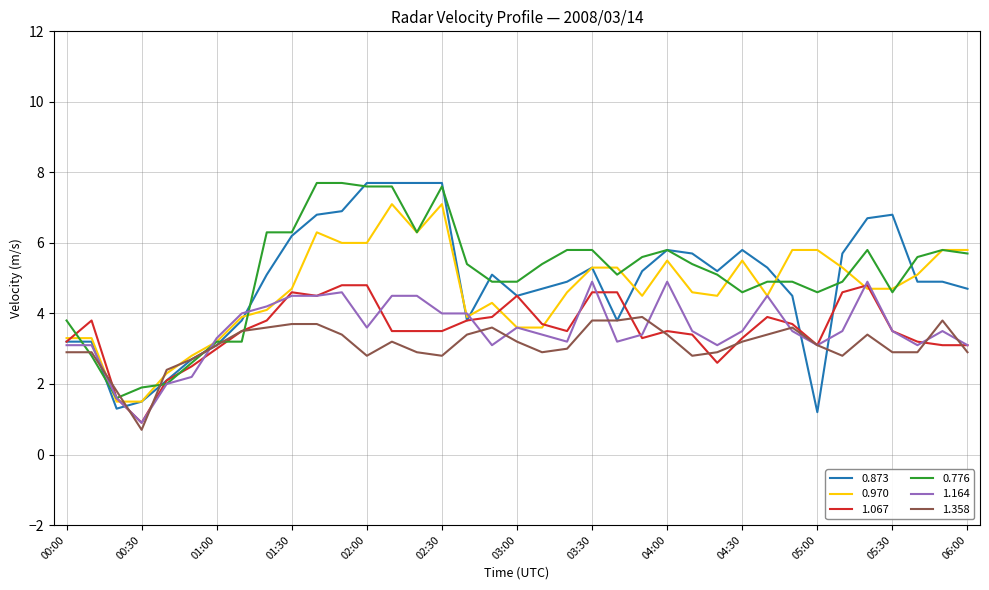

What is the maximum value for 0.970?

7.1